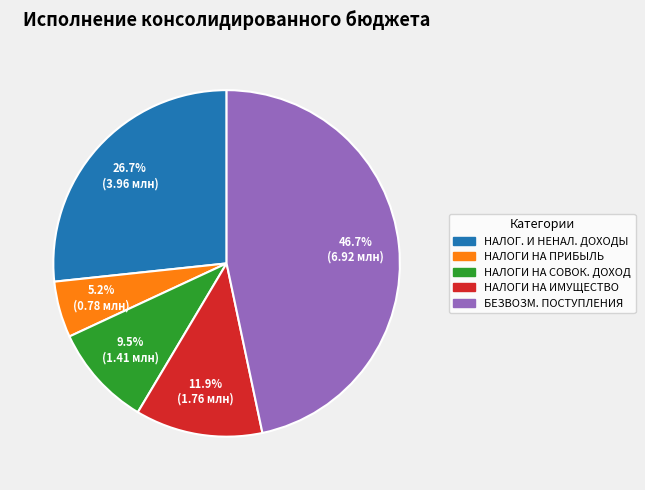

Is there any slice that represents more than half of the pie?

No